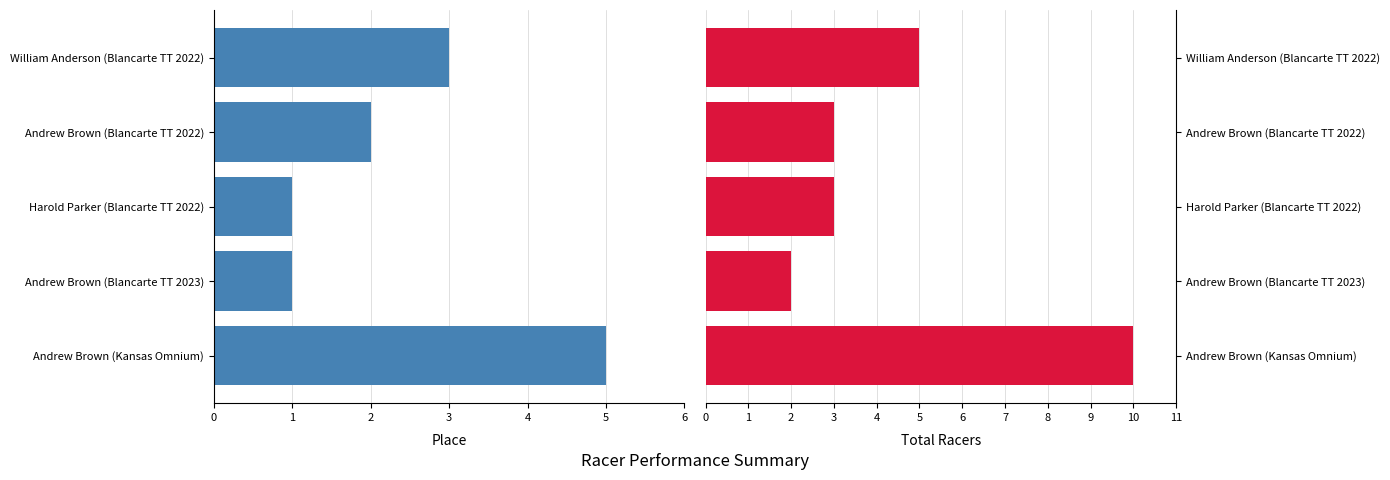

Between Andrew Brown (Blancarte TT 2022) and William Anderson (Blancarte TT 2022), which is larger?

William Anderson (Blancarte TT 2022)